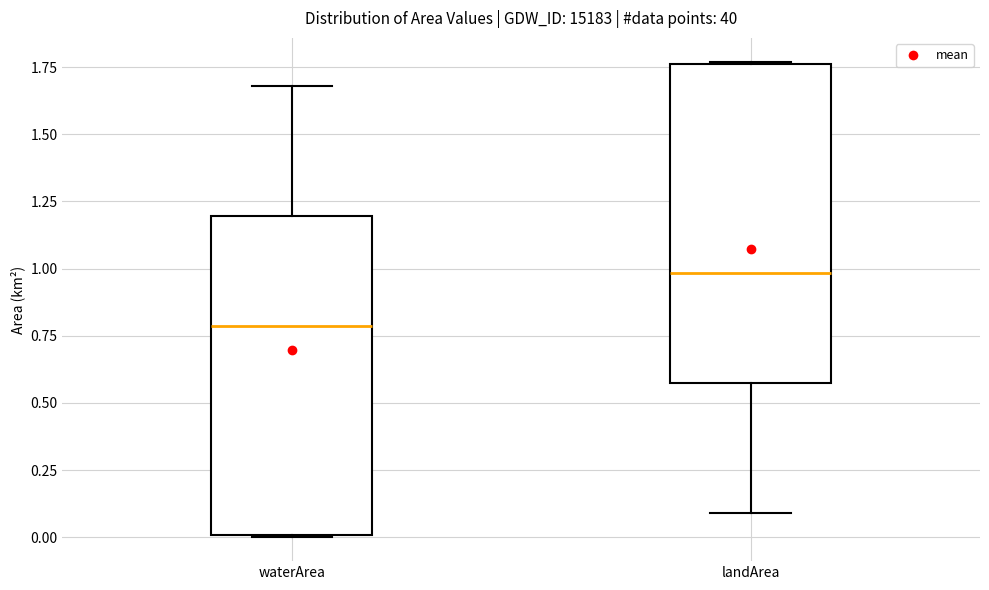

Which box's median line is the lowest?

waterArea